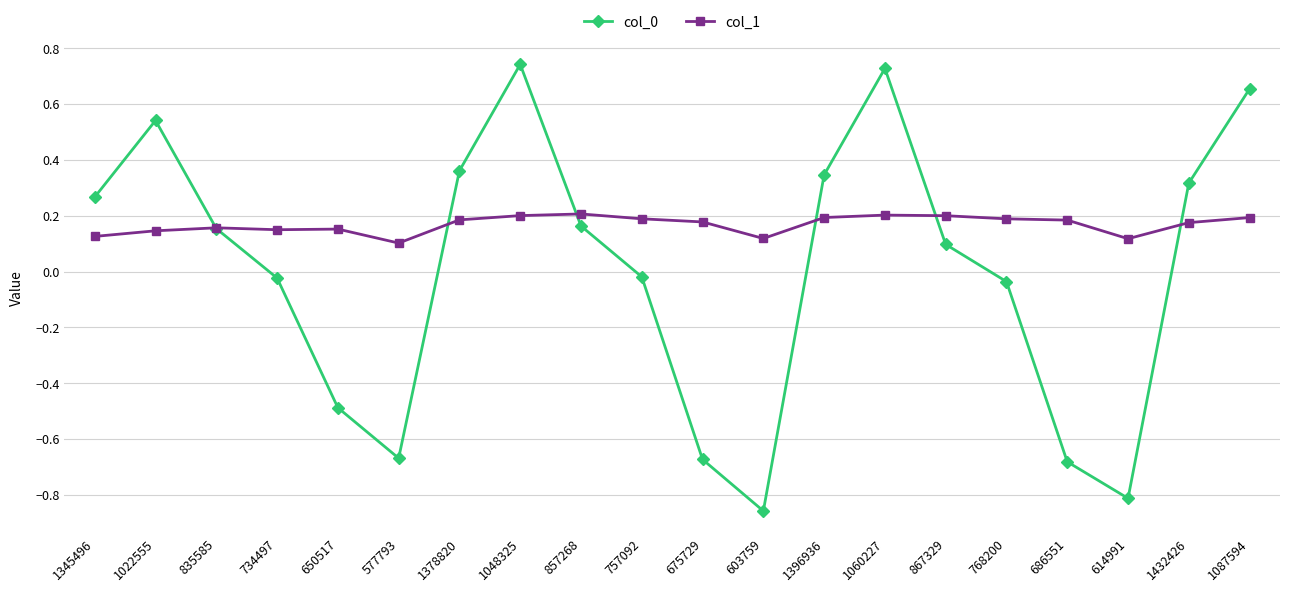

What is the label of the 16th point from the left?

768200